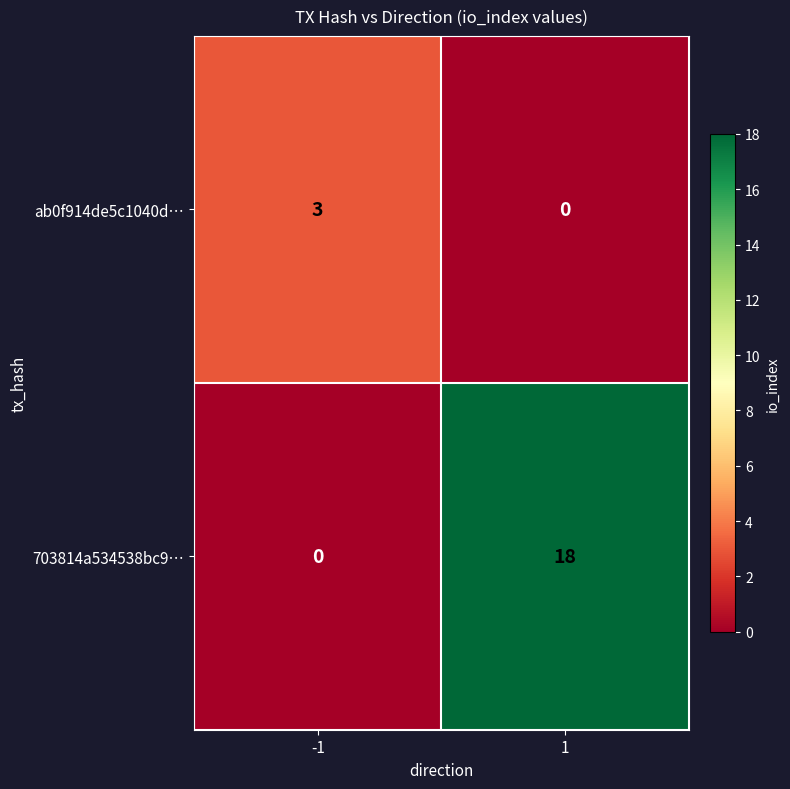

What is the average value of the 703814a534538bc9… series?

9